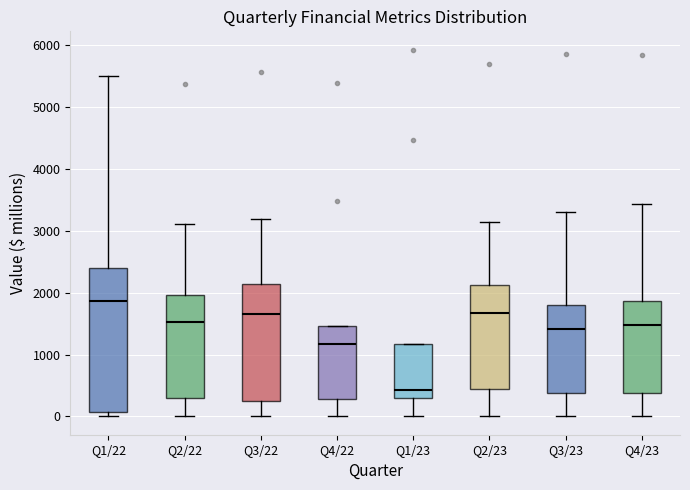

Which box's median line is the highest?

Q1/22